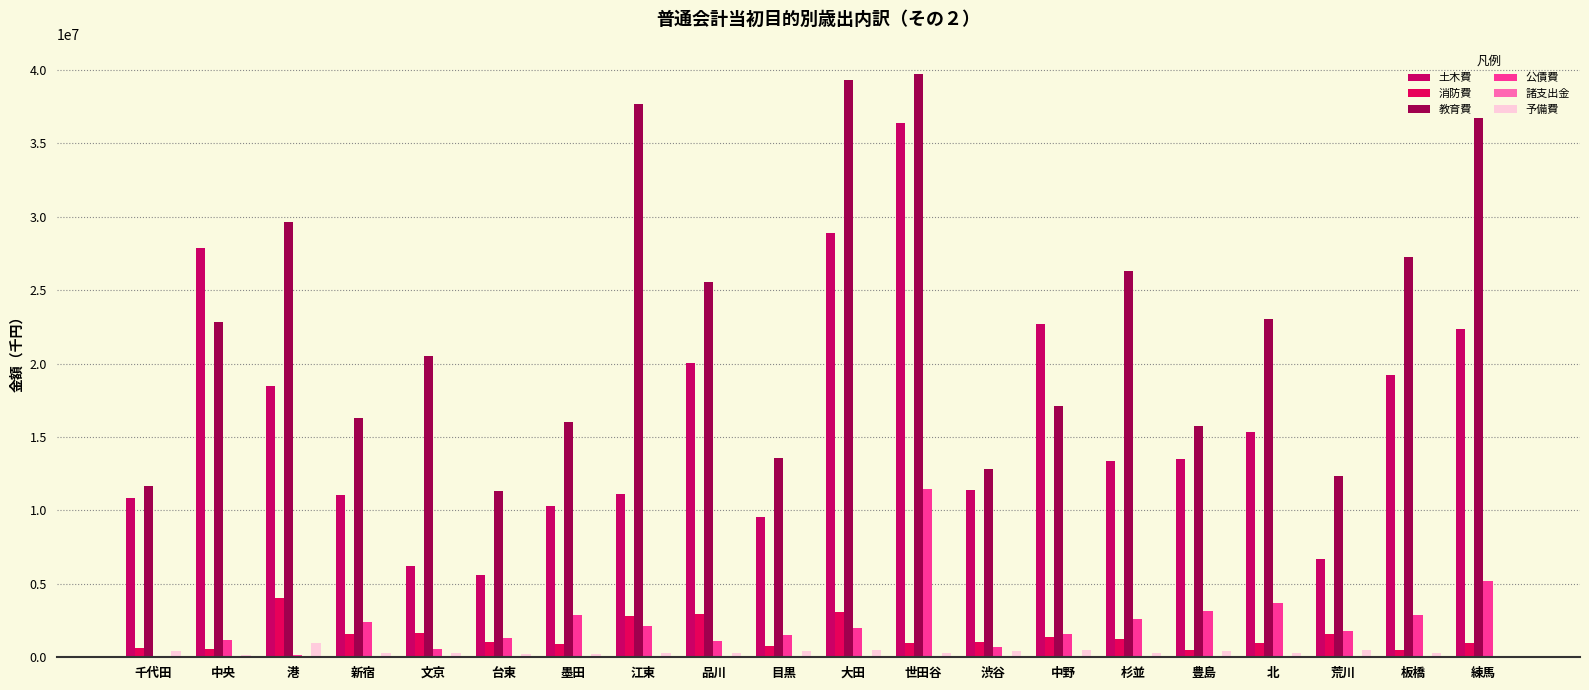

Read the 教育費 value at 練馬.

36713538